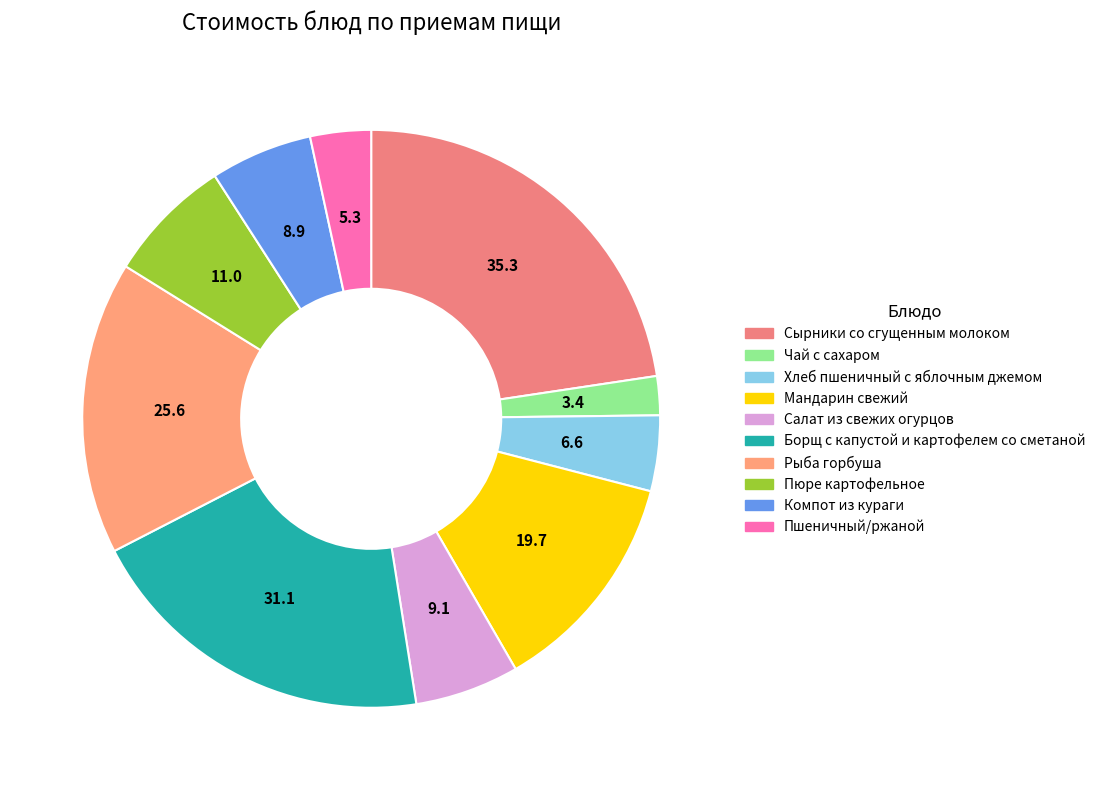

Is Салат из свежих огурцов the majority of the pie?

No